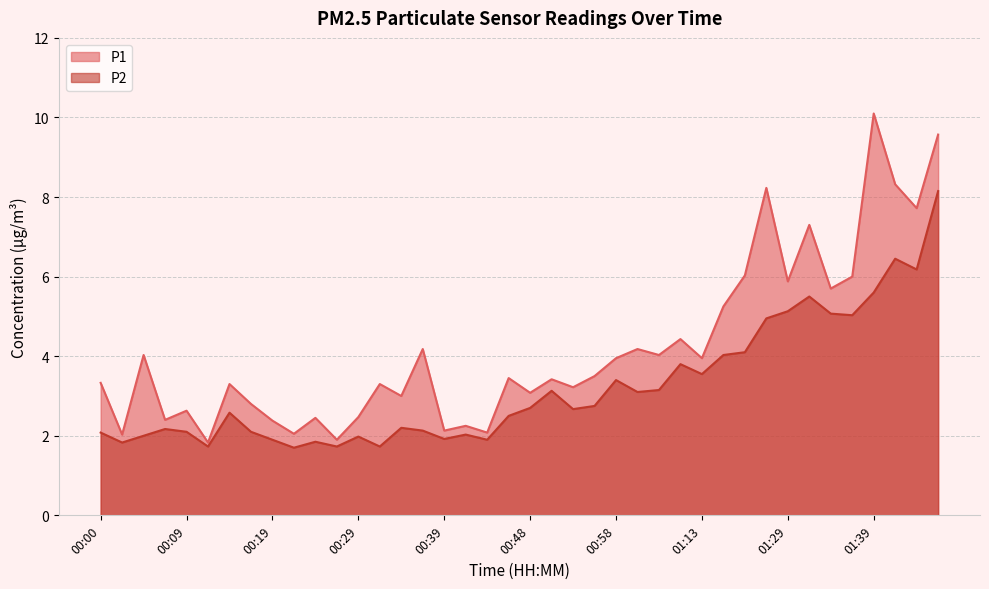

True or false: P1 has more than 2 points higher than both neighbors.

True